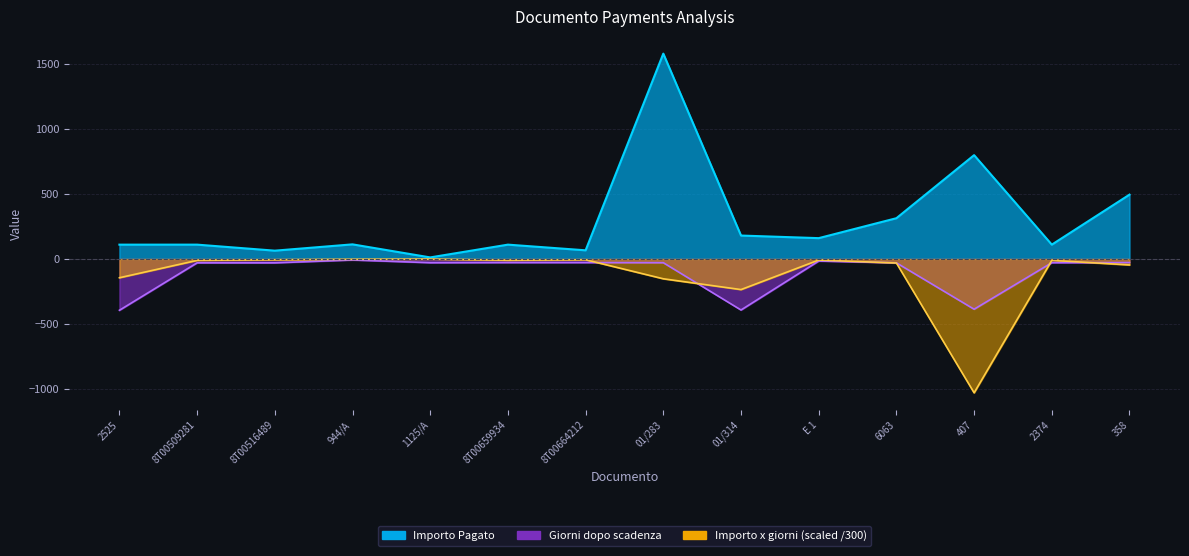

How many data points in Importo x giorni pagamento are above -10?

5